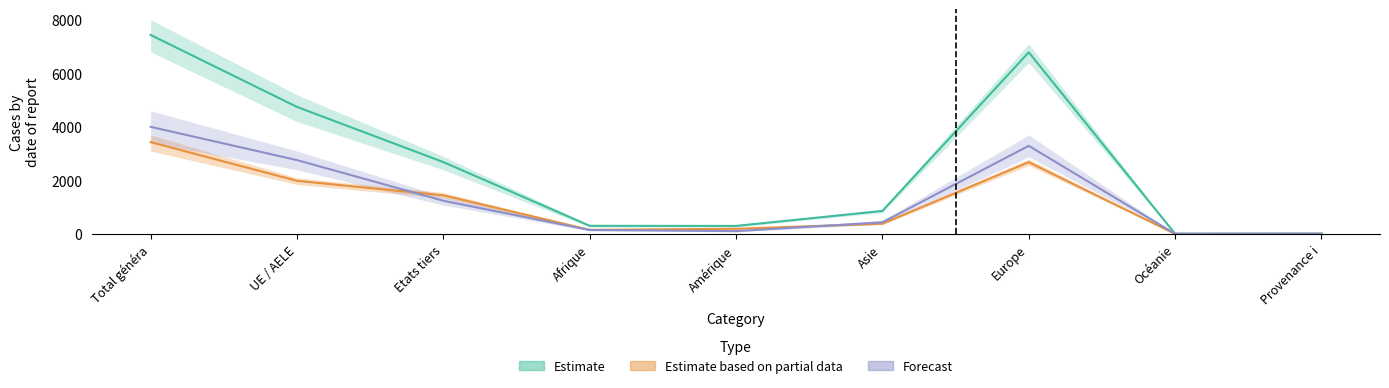

List the labels in order of Forecast value, smallest first.

Océanie, Provenance i, Amérique, Afrique, Asie, Etats tiers, UE / AELE, Europe, Total généra